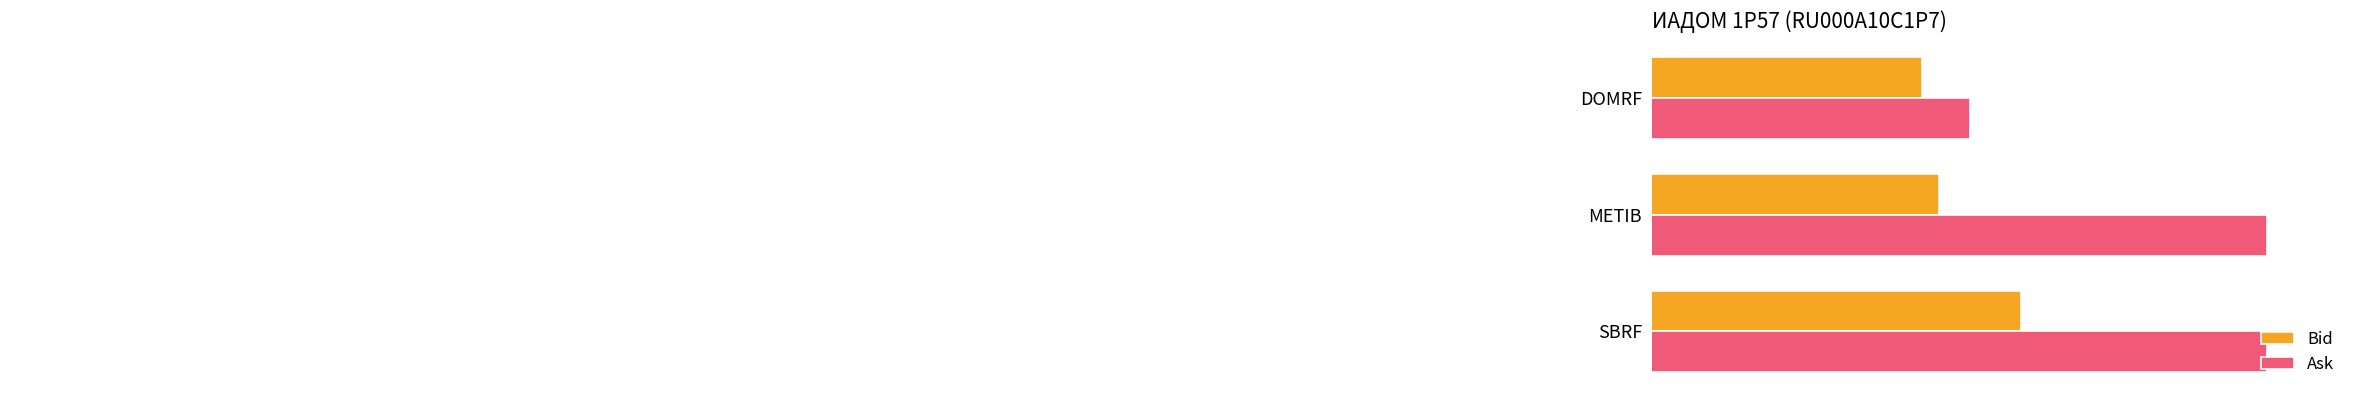

At which category is the sum across all series the highest?

SBRF